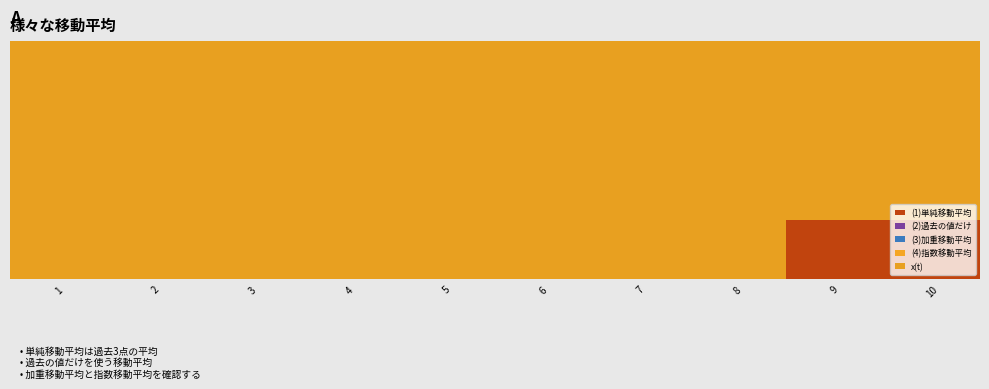

Does the chart contain stacked bars?

Yes